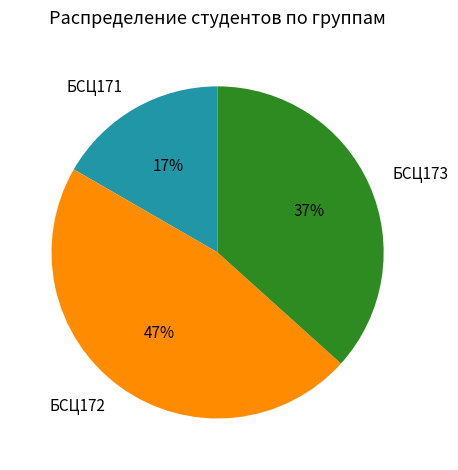

To the nearest percent, what portion does БСЦ171 represent?

17%